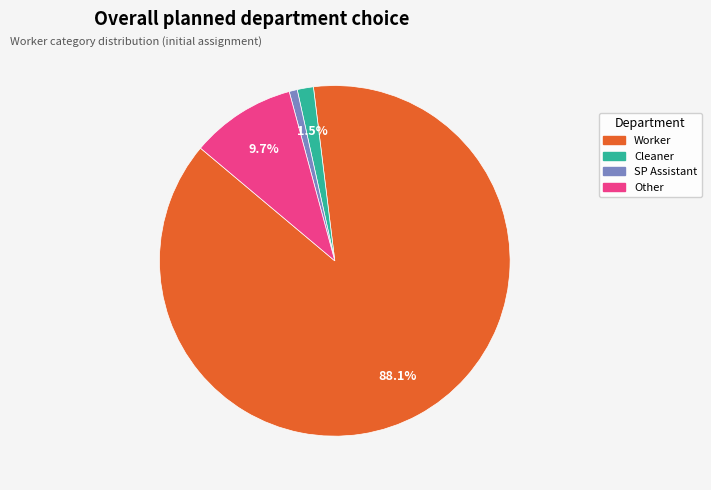

Does any single category account for the majority?

Yes